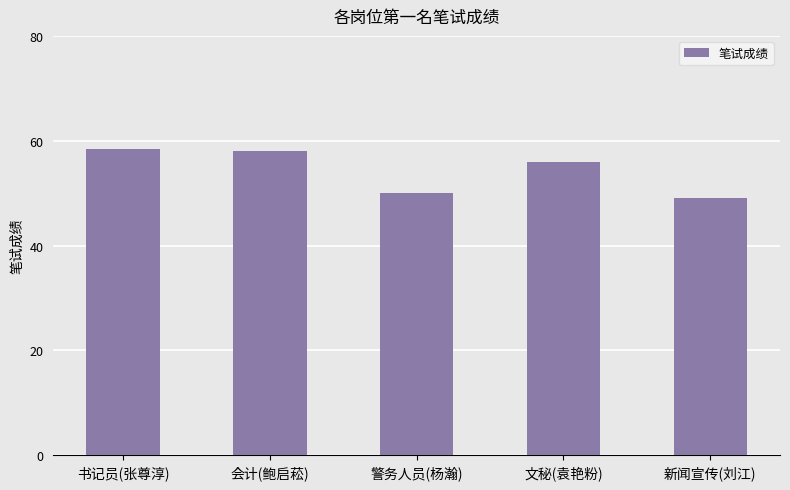

Reading right to left, what are all the values shown in this chart?

49.0	56.0	50.0	58.0	58.4